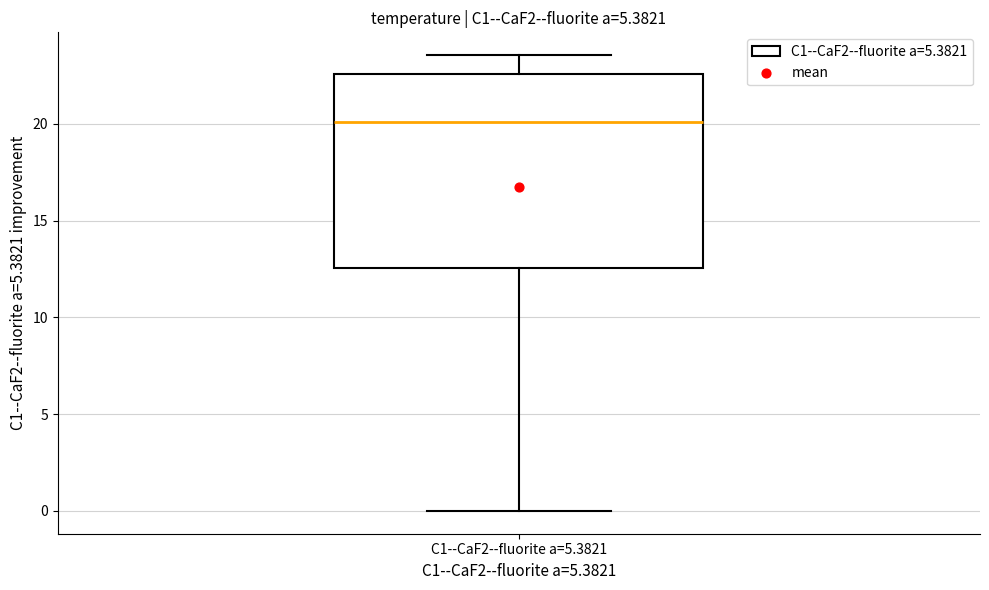

Where does the upper whisker of the box for C1--CaF2--fluorite a=5.3821 end on the y-axis? The values are not printed on the chart, so give them approximately, as read against the axis.

23.5